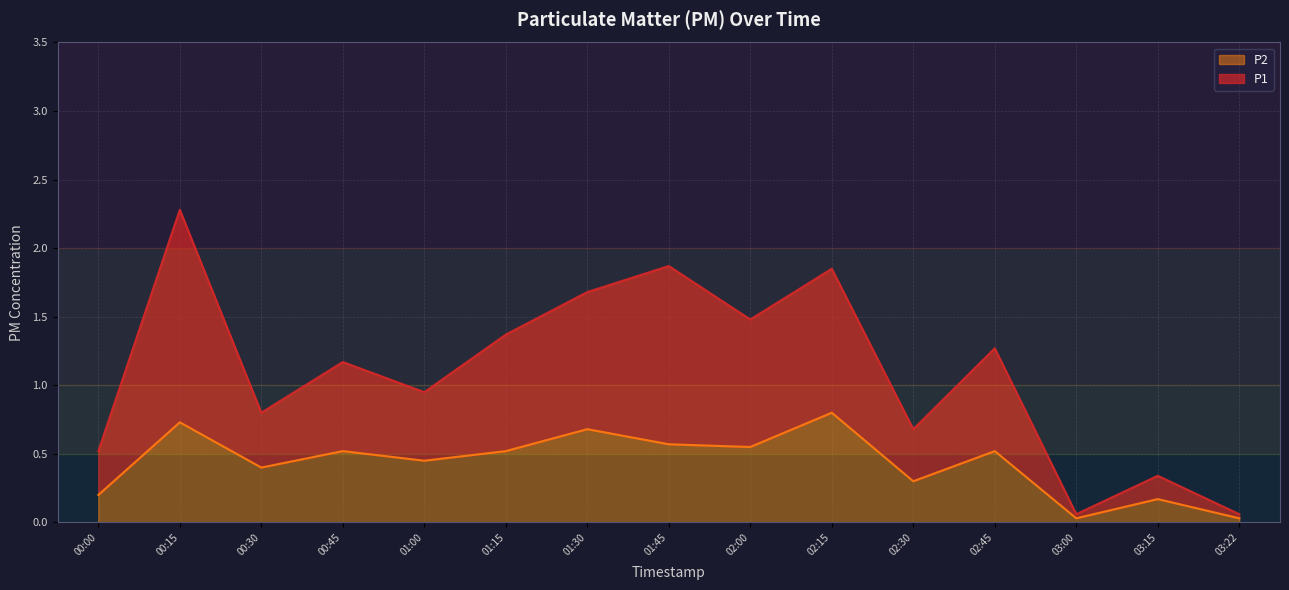

Count the number of data series in this chart.

2